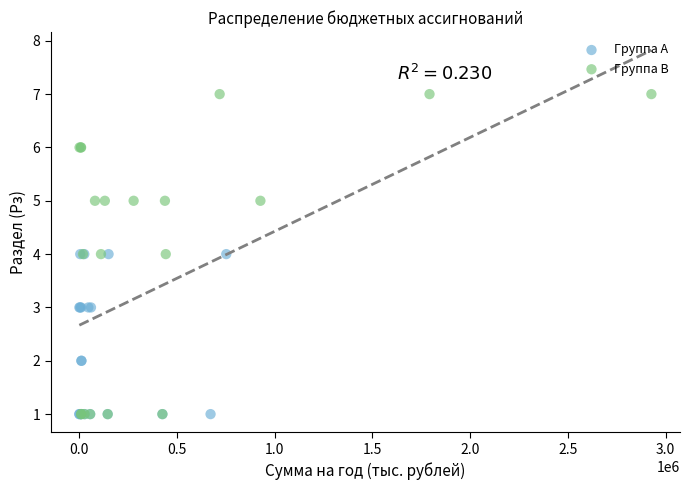

Which series reaches the maximum Y coordinate?

Группа B